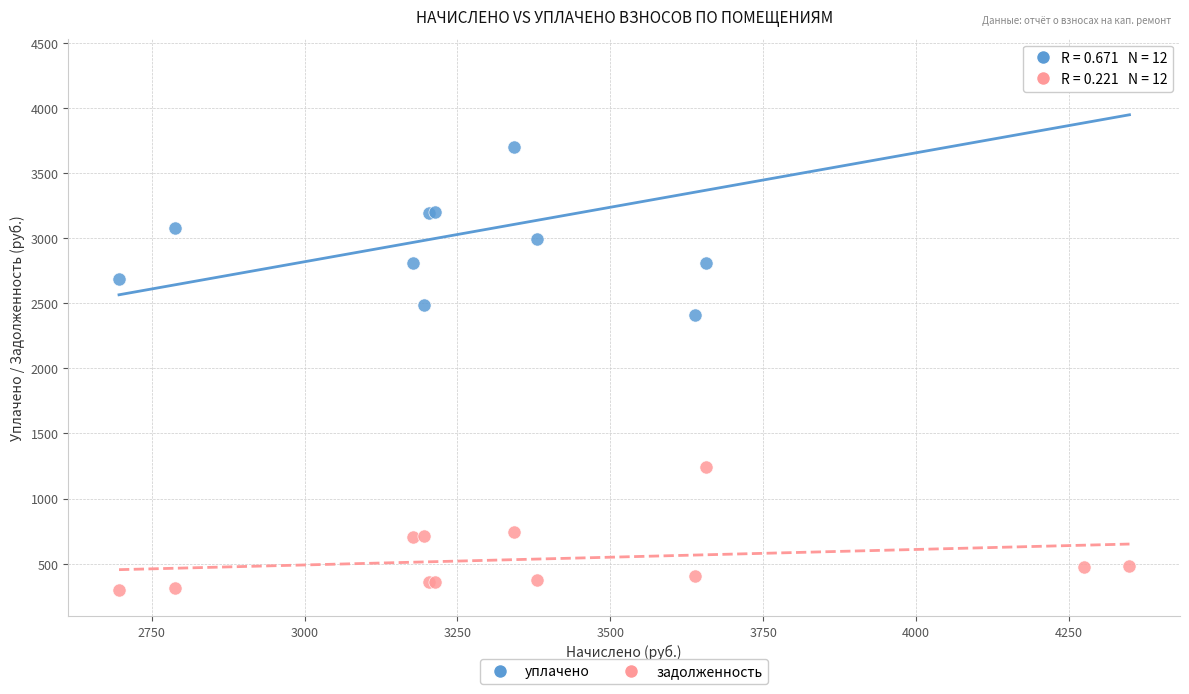

Which series has the widest spread of Y values?

уплачено